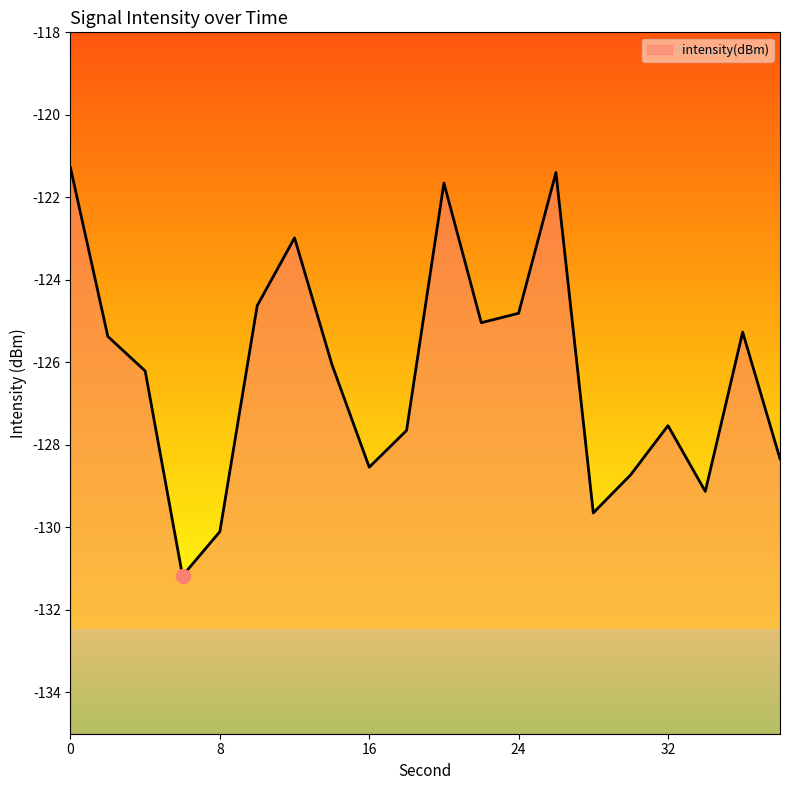

How many points are lower than both their immediate neighbors (excluding endpoints)?

5